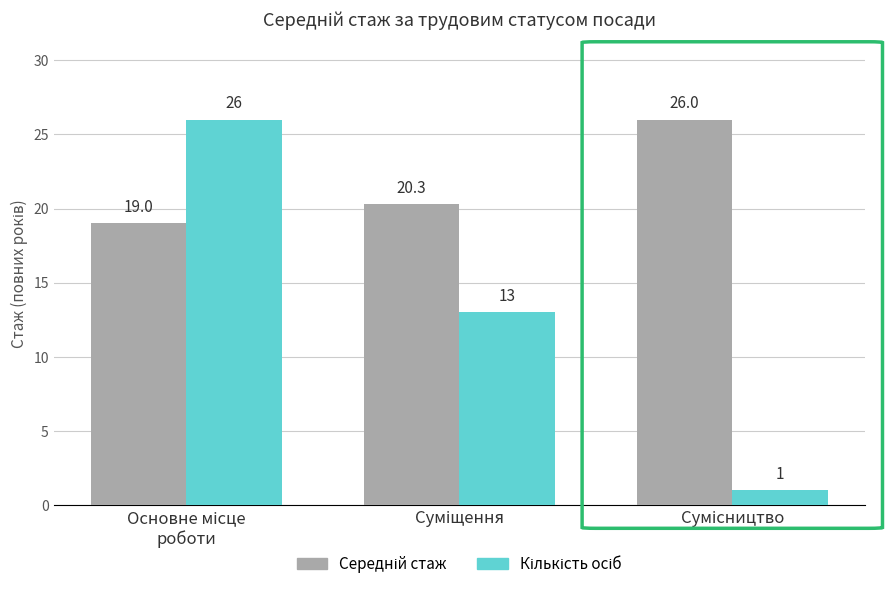

At how many categories does at least one series exceed 2?

3